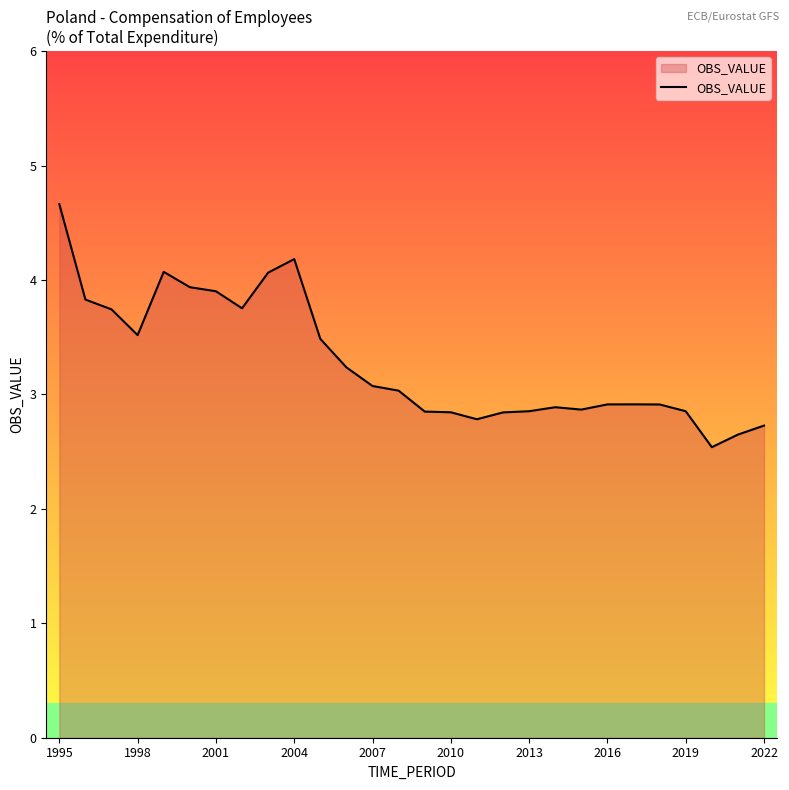

What is the maximum value shown in the chart?

4.7